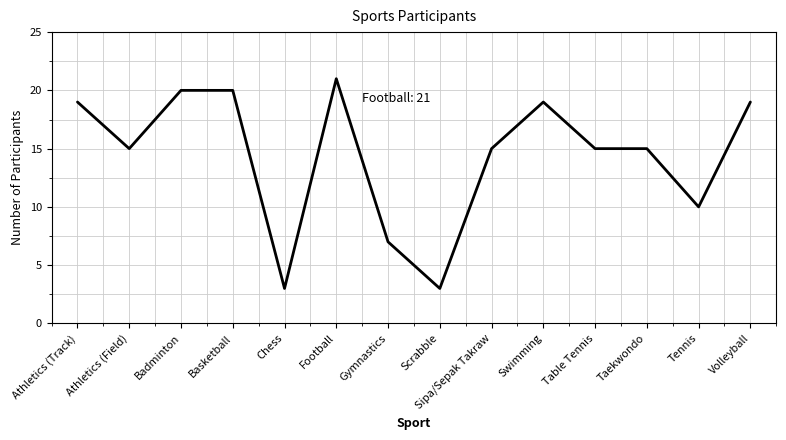

The chart shows a value of 6 at Athletics (Field). True or false?

False